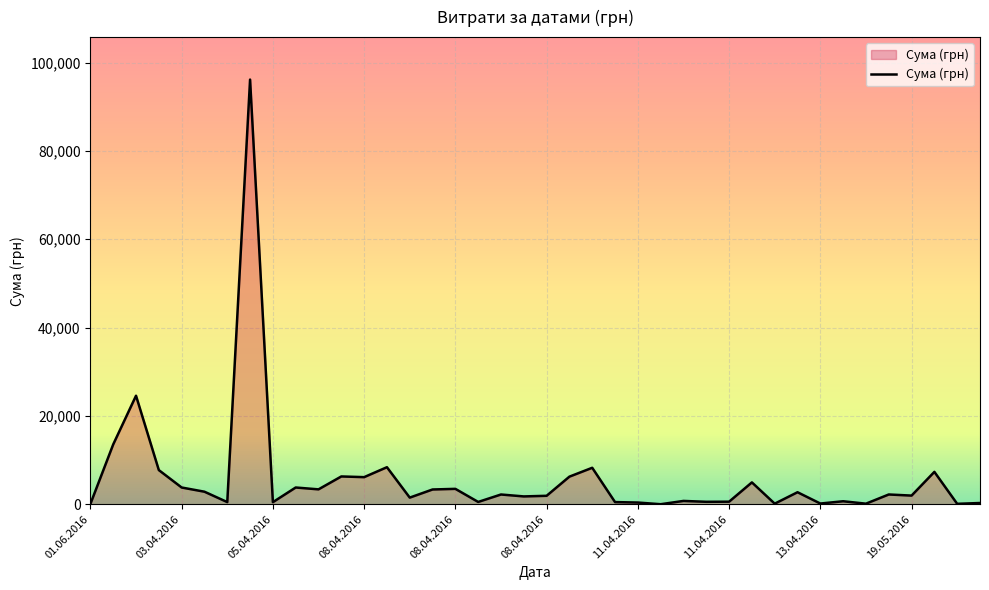

What is the maximum value shown in the chart?

96136.6